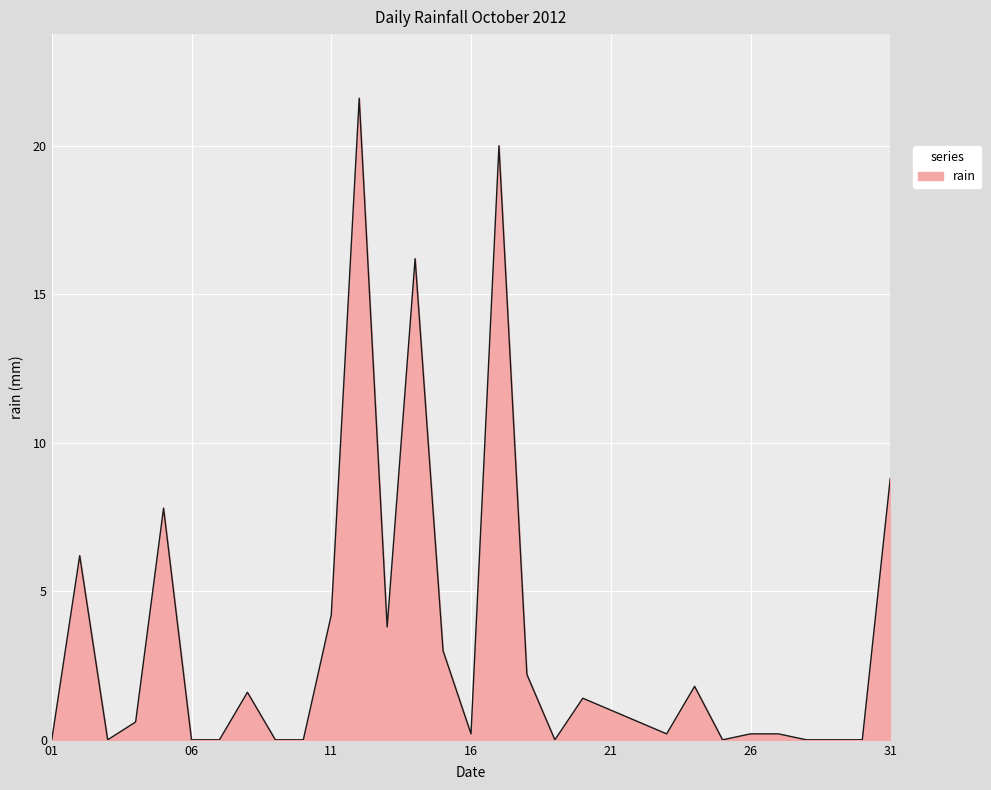

What is the average value?

3.3